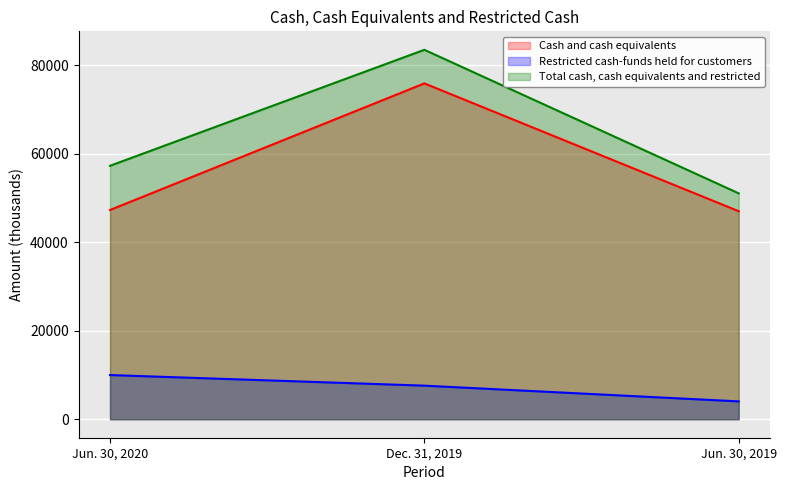

What is the minimum value for Restricted cash-funds held for customers?

4038